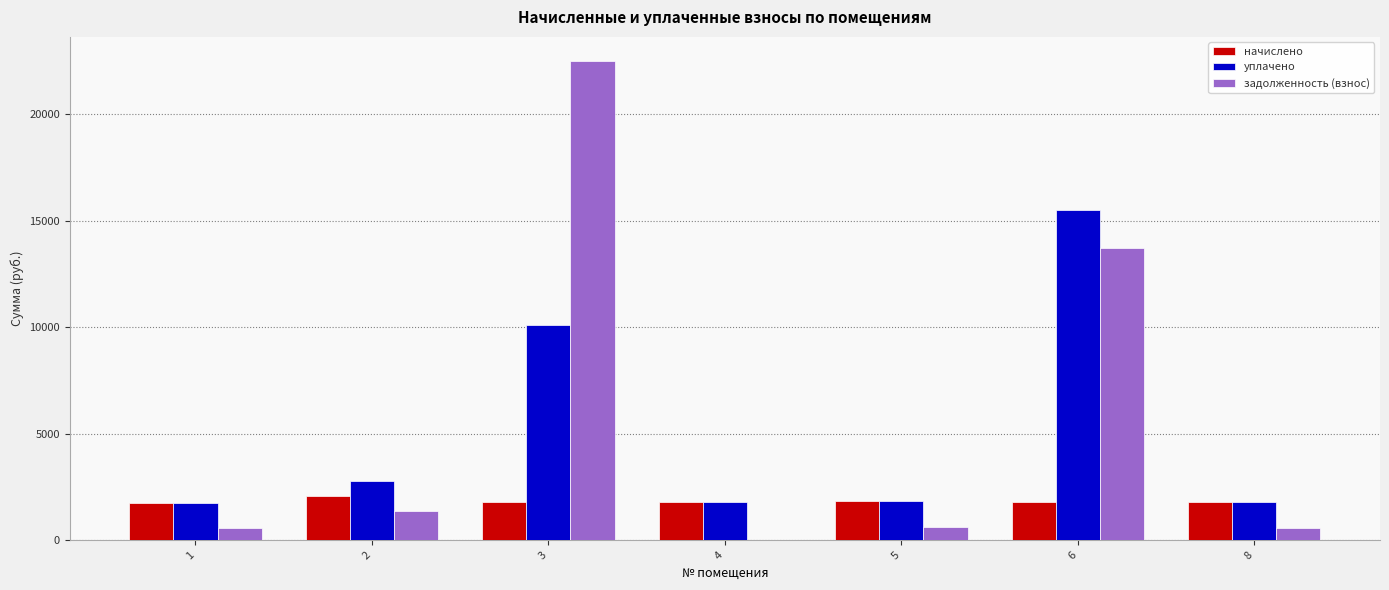

What is the sum of all начислено values?

12860.3